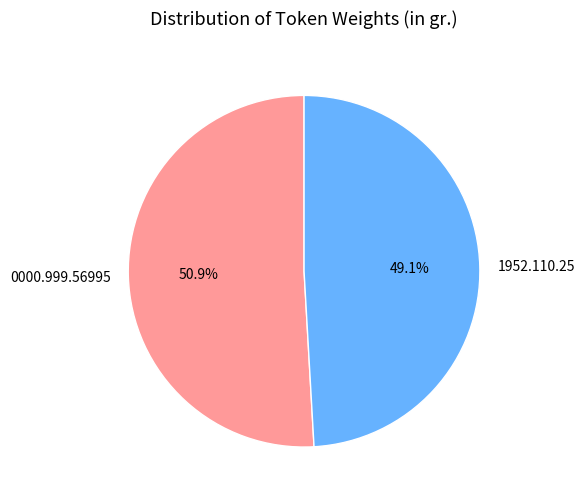

Does any single category account for the majority?

Yes